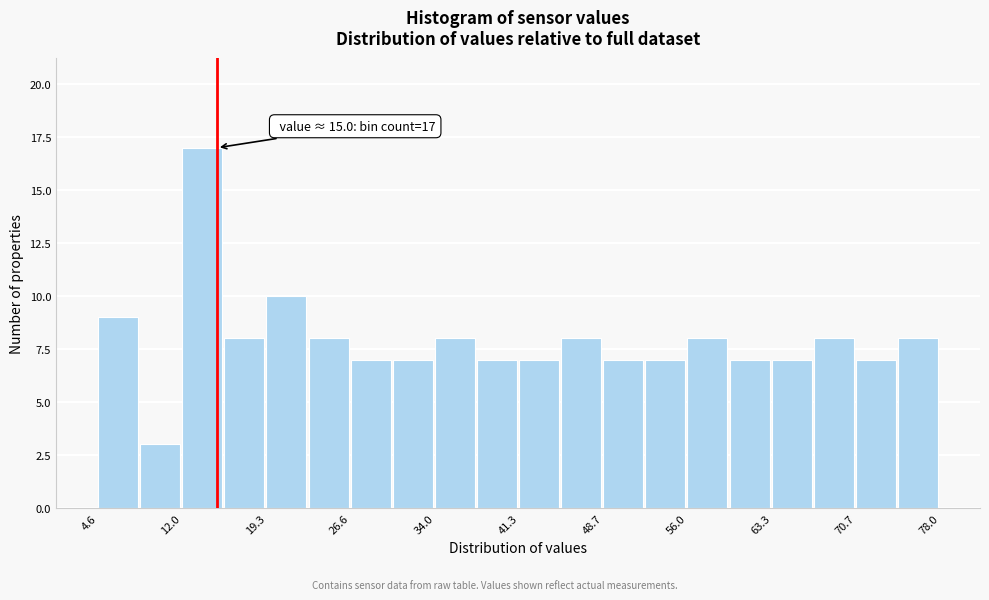

Around what value on the x-axis is the tallest bar? Give the approximate position of its centre, as read against the axis.

14